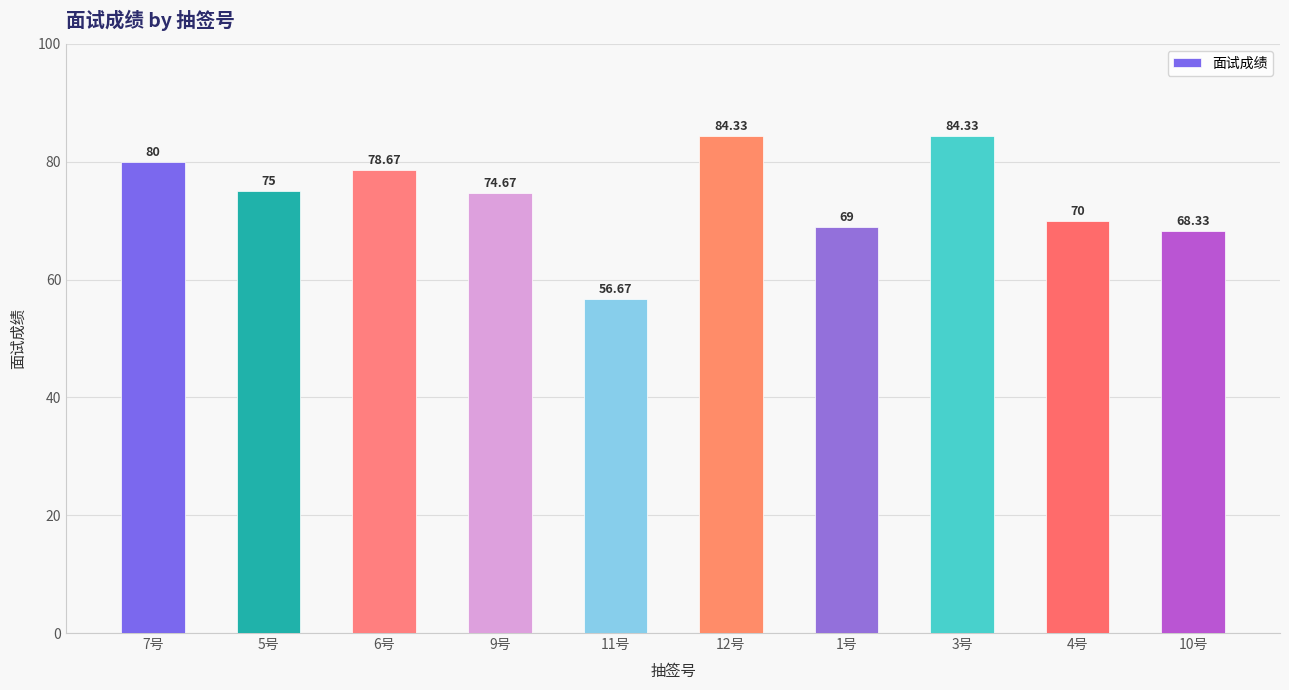

Are the bars grouped side by side (vs. stacked)?

No